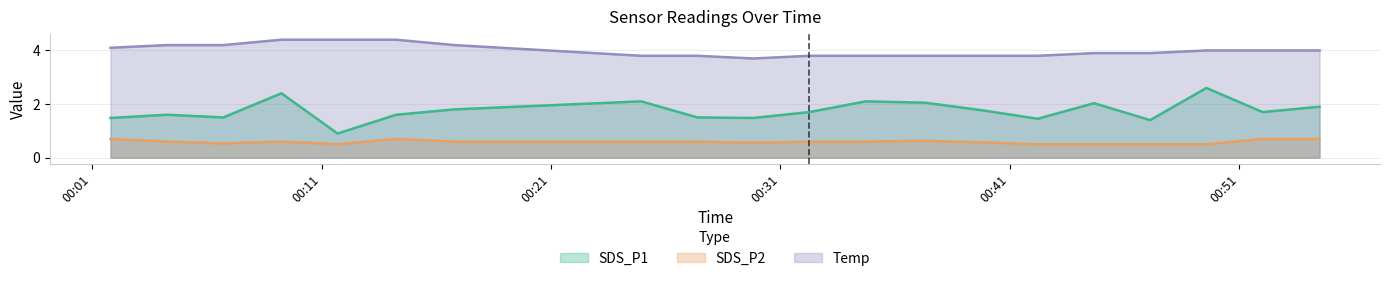

Which series changed the most between 2022/01/06 00:04:16 and 2022/01/06 00:27:23?

Temp